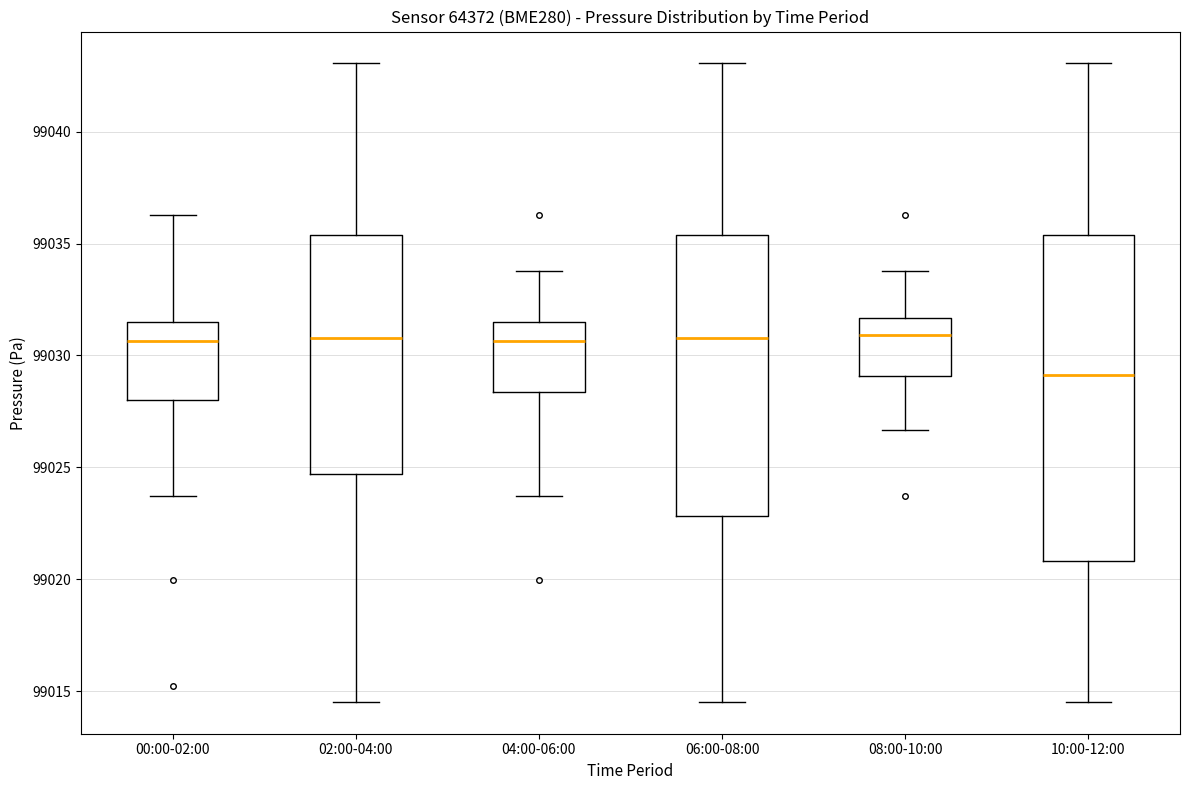

Which box's median line is the lowest?

10:00-12:00